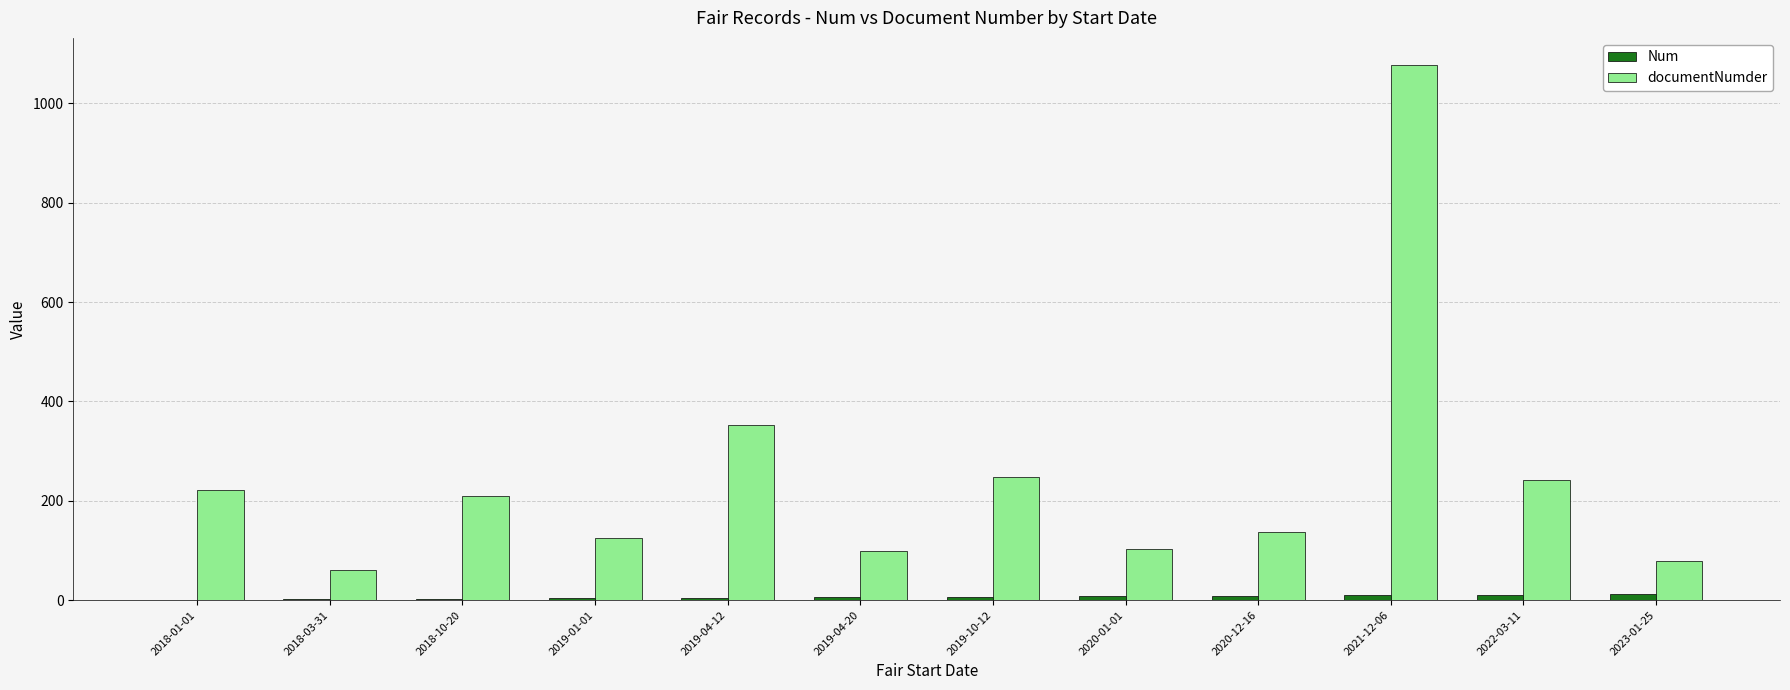

Which label corresponds to the largest value in the chart?

2021-12-06